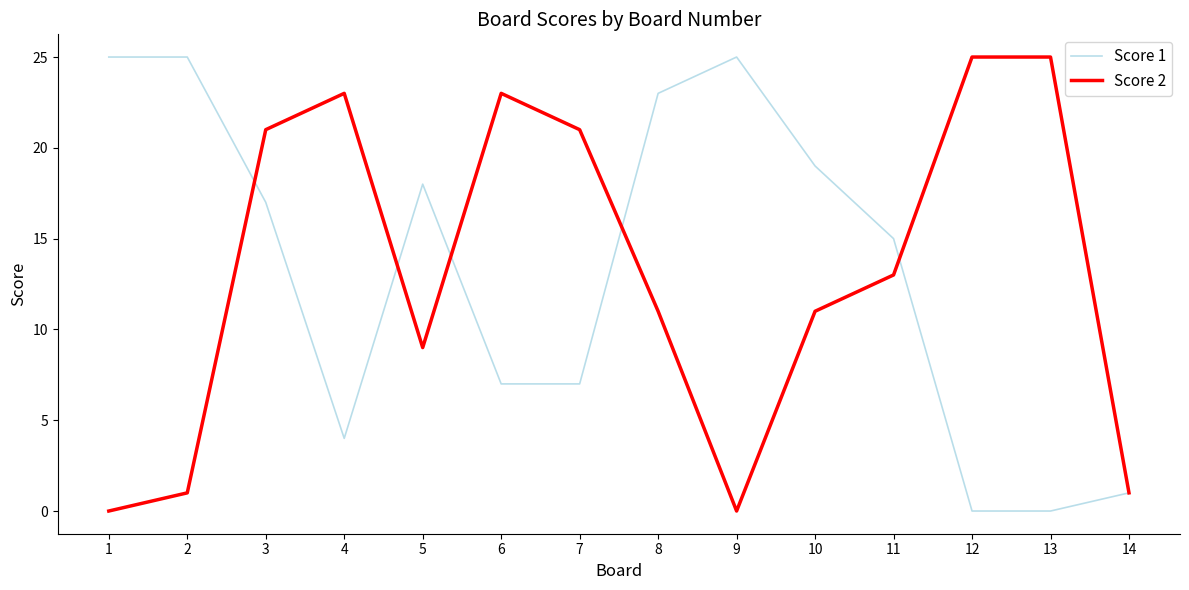

Is it true that Score 2 equals 5 at 8?

False